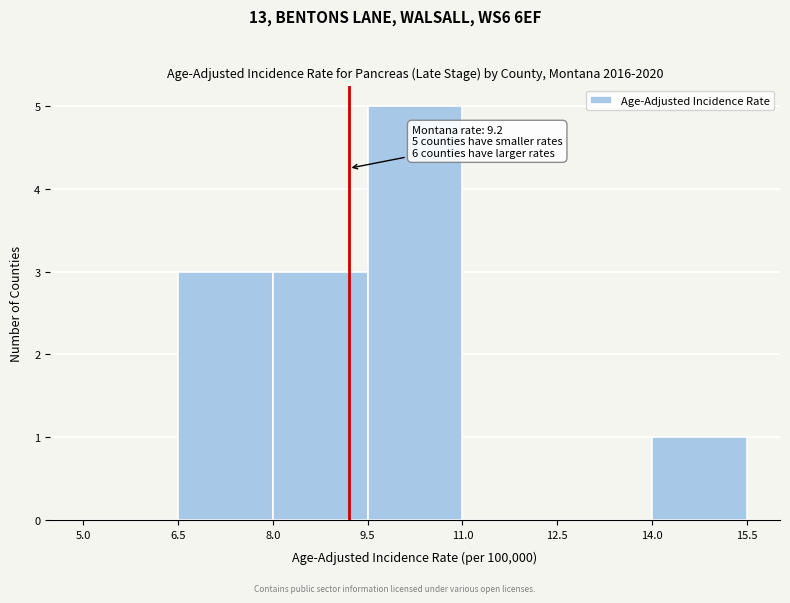

Which range on the x-axis has the tallest bar?

9.5 to 11.0